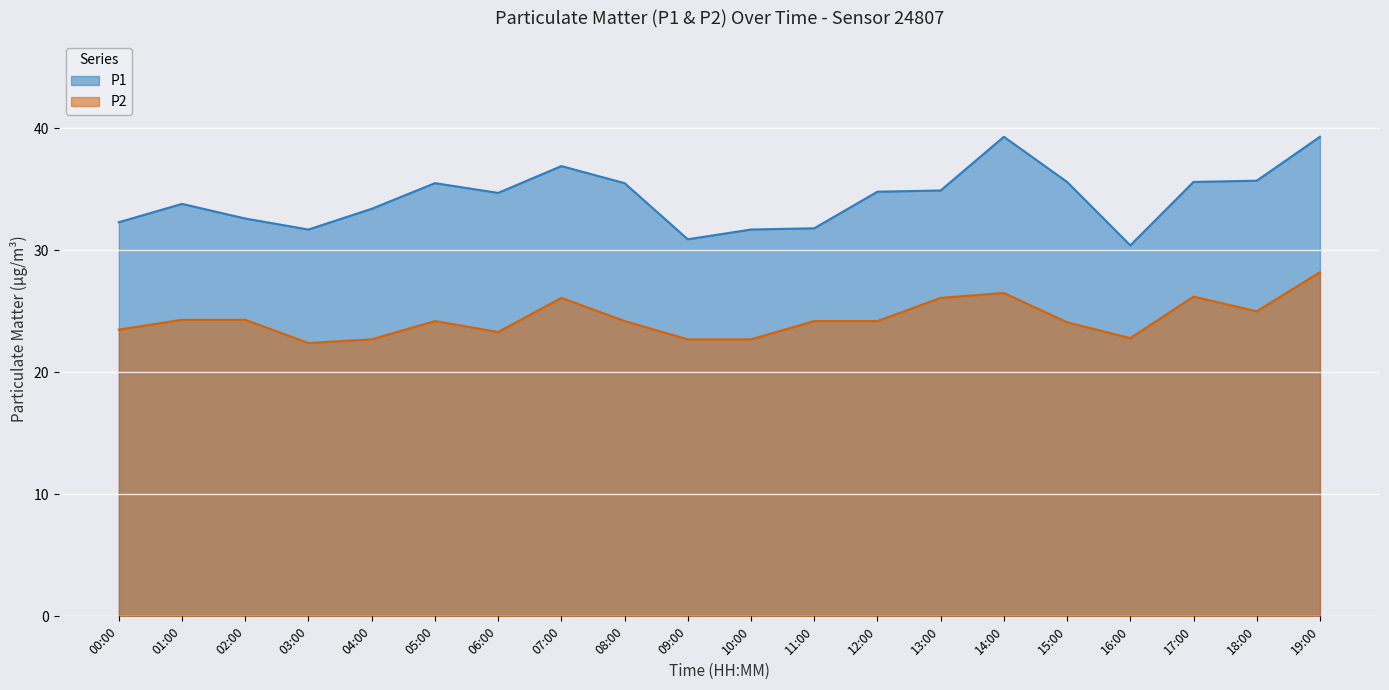

List the labels in order of P1 value, largest first.

14:00, 19:00, 07:00, 18:00, 15:00, 17:00, 05:00, 08:00, 13:00, 12:00, 06:00, 01:00, 04:00, 02:00, 00:00, 11:00, 03:00, 10:00, 09:00, 16:00